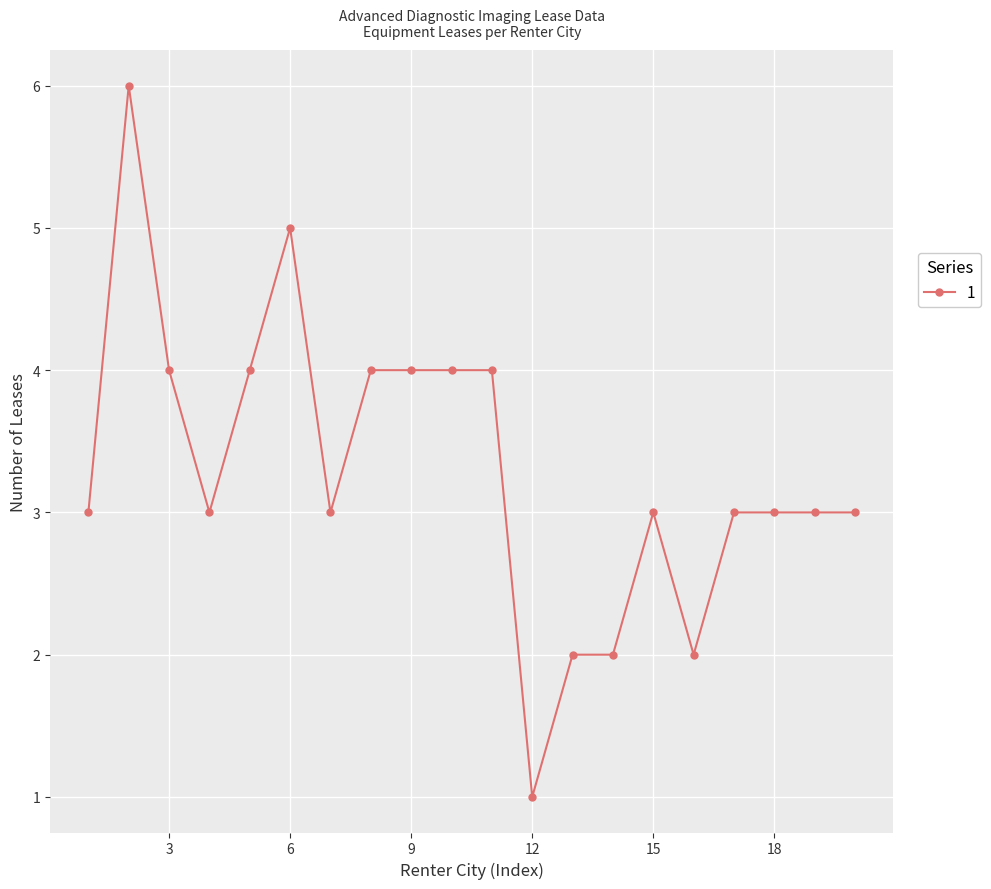

How many data points does each series have?

20